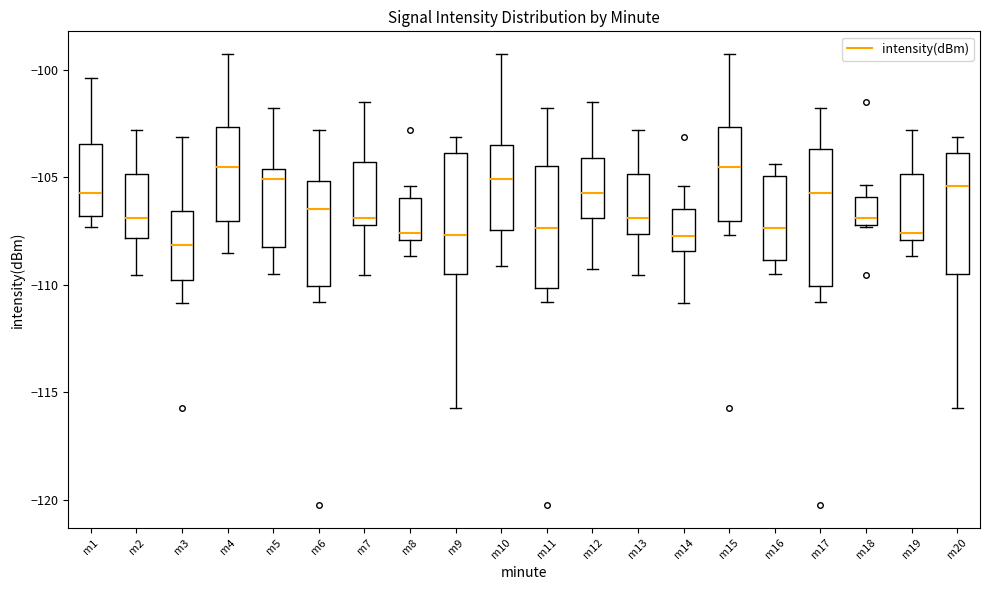

Comparing the boxes themselves (not the whiskers), which one is the tallest?

m17